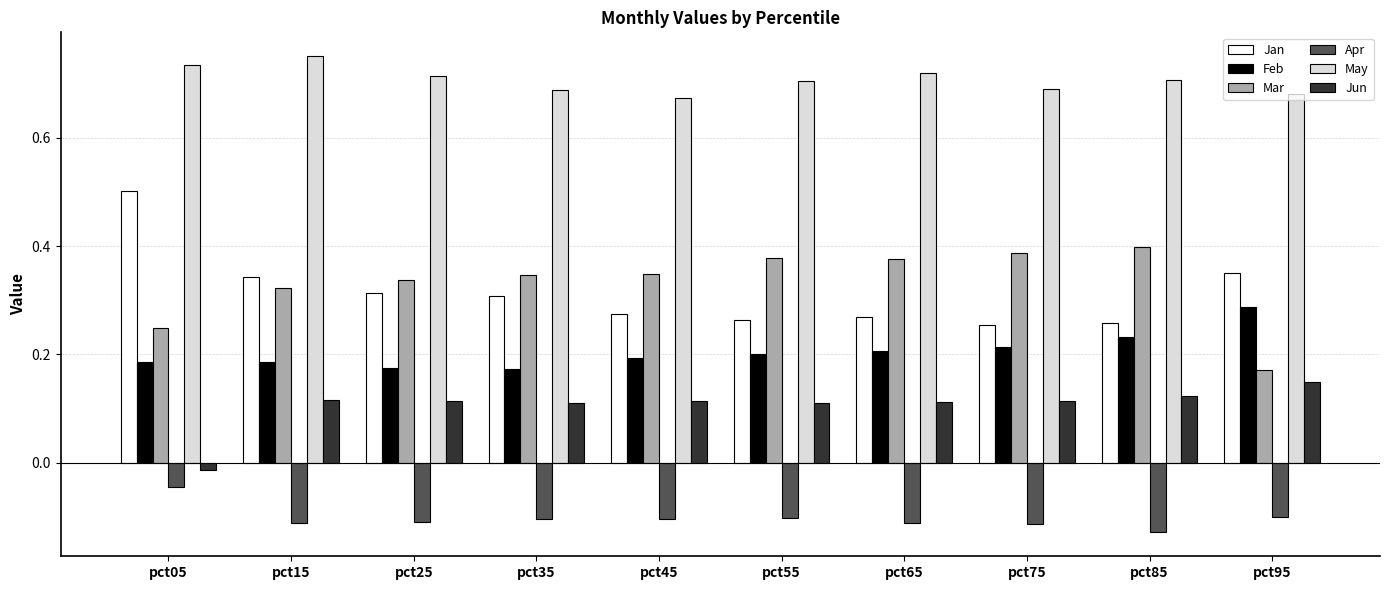

Rank the series at pct95 from highest to lowest value.

May, Jan, Feb, Mar, Jun, Apr